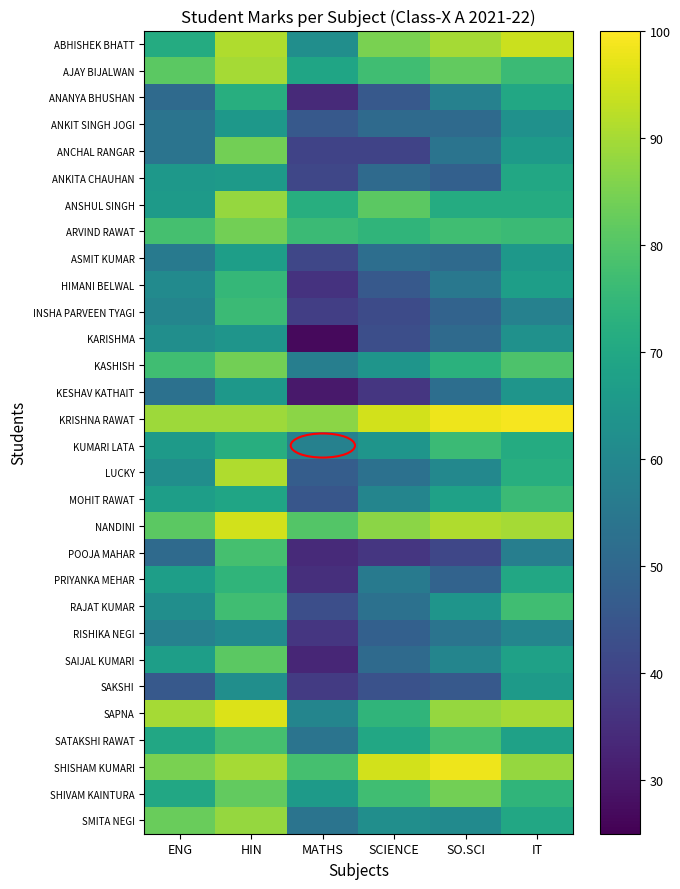

What is the spread (max minus min) of values at SO.SCI?

57